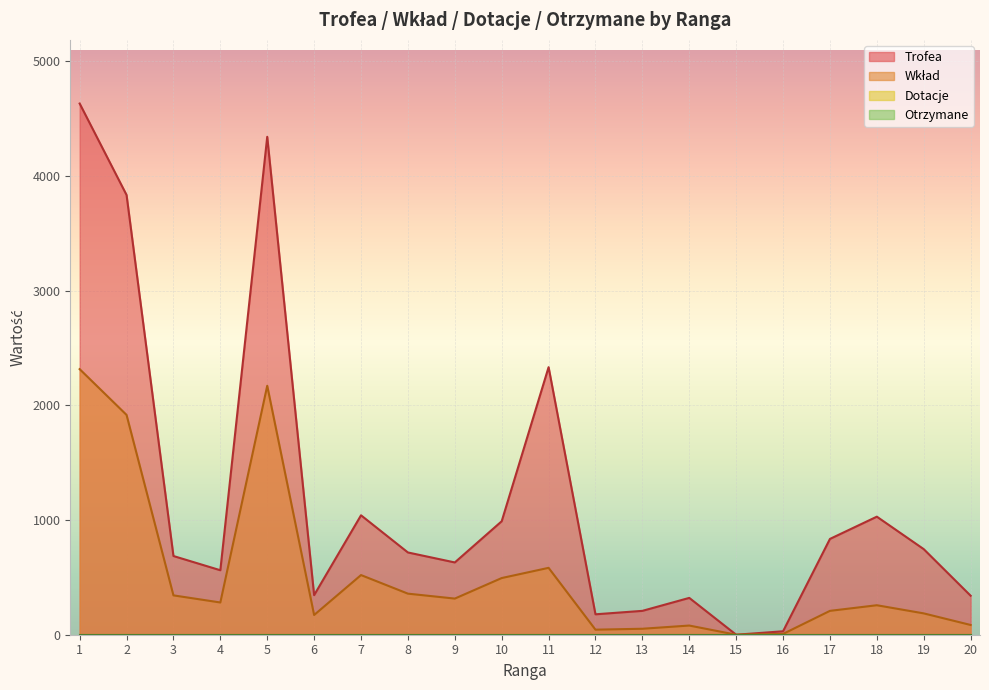

What is the approximate value of Trofea at 8?

717